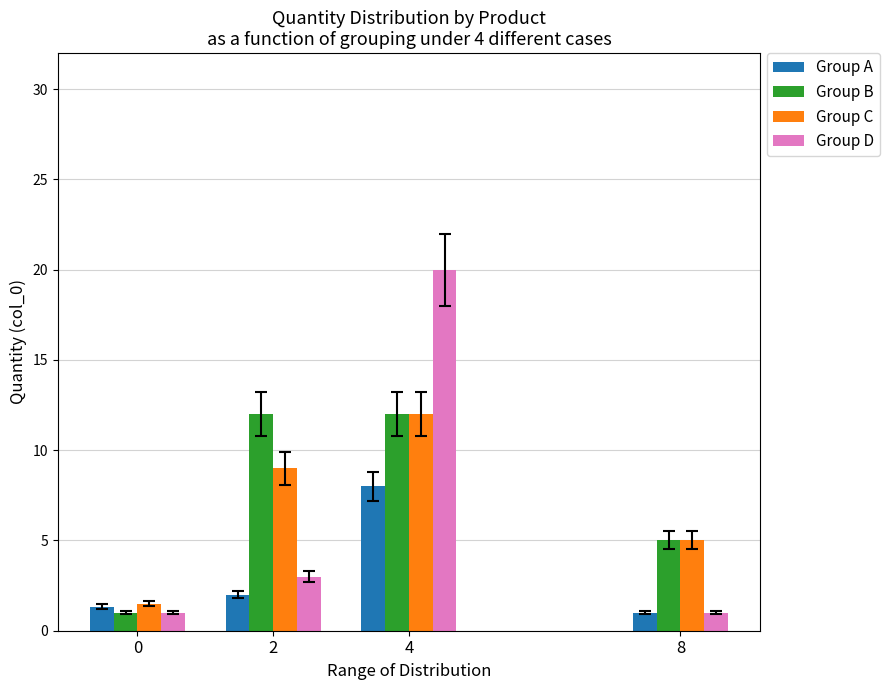

Reading right to left, transcribe all the data shown in this chart.

Group A: 1.0	8.0	2.0	1.3
Group B: 5.0	12.0	12.0	1.0
Group C: 5.0	12.0	9.0	1.5
Group D: 1.0	20.0	3.0	1.0